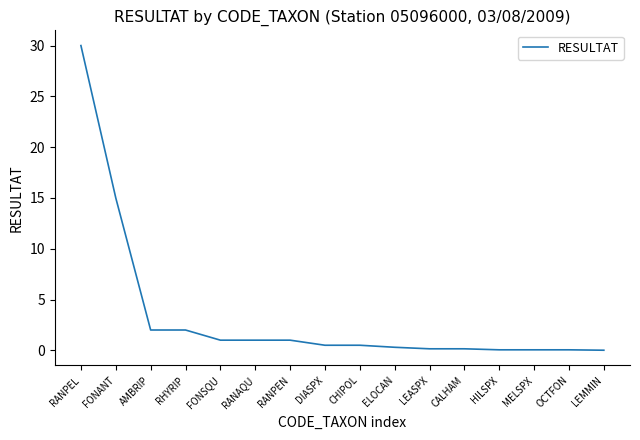

The value at AMBRIP is 2.0. True or false?

True